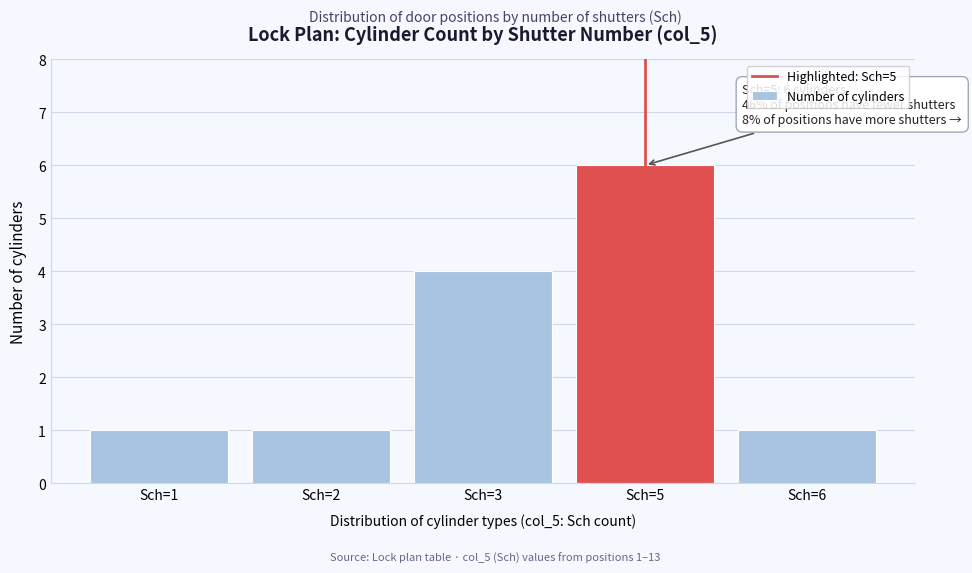

Reading left to right, list all the values displayed in this chart.

1	1	4	6	1